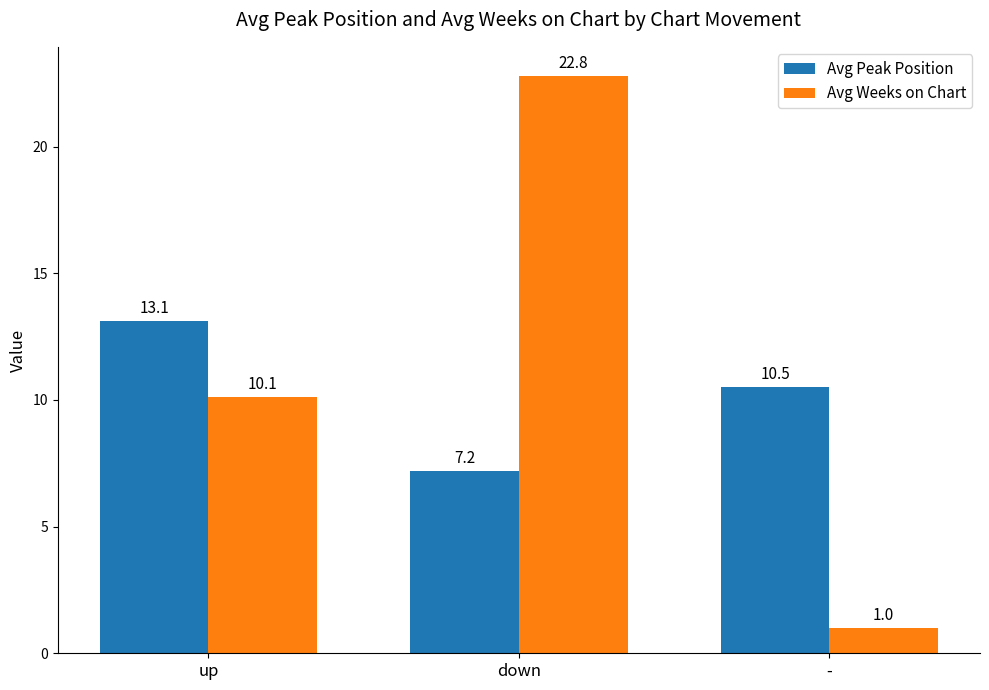

What is the difference between the maximum and minimum values in the Avg Peak Position series?

5.9